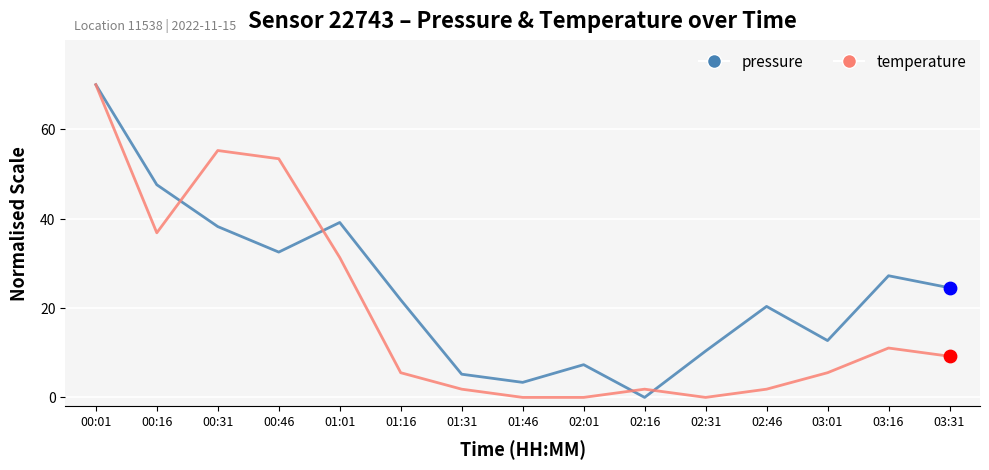

At which category is the sum across all series the highest?

00:01